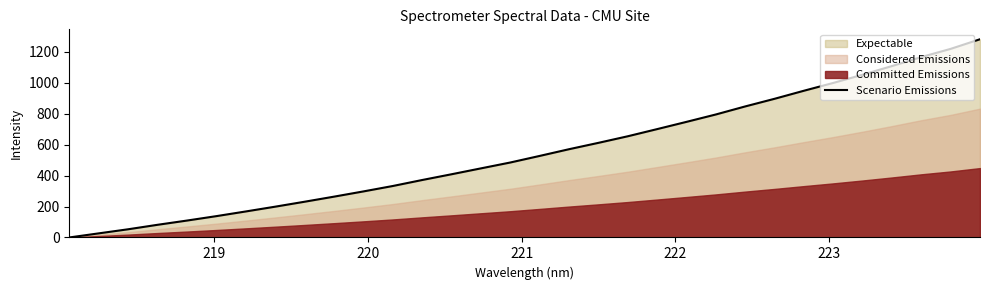

What is the highest value of the Scenario Emissions series?

1282.4